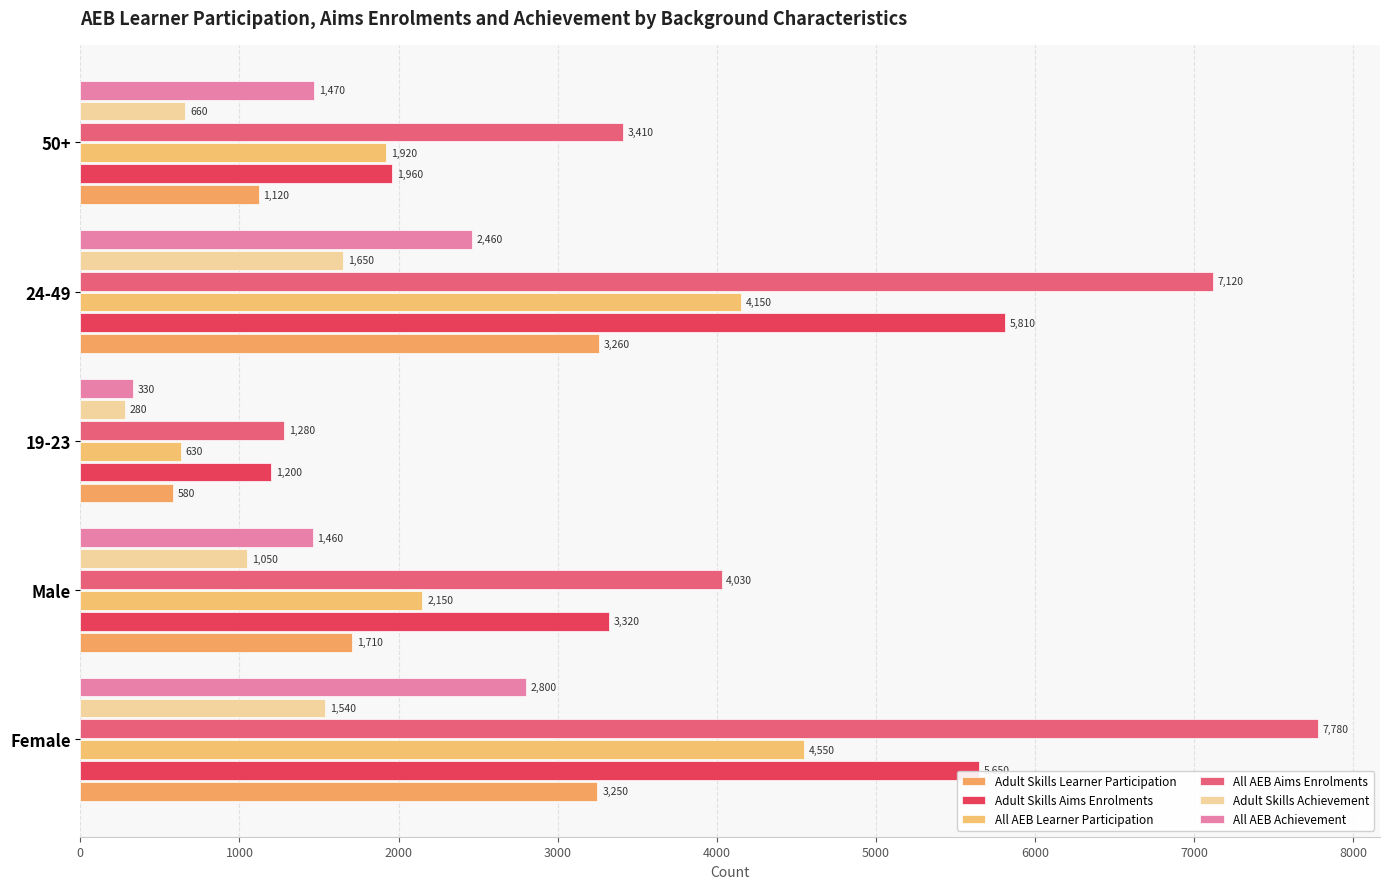

What is the average value of the Adult Skills Achievement series?

1036